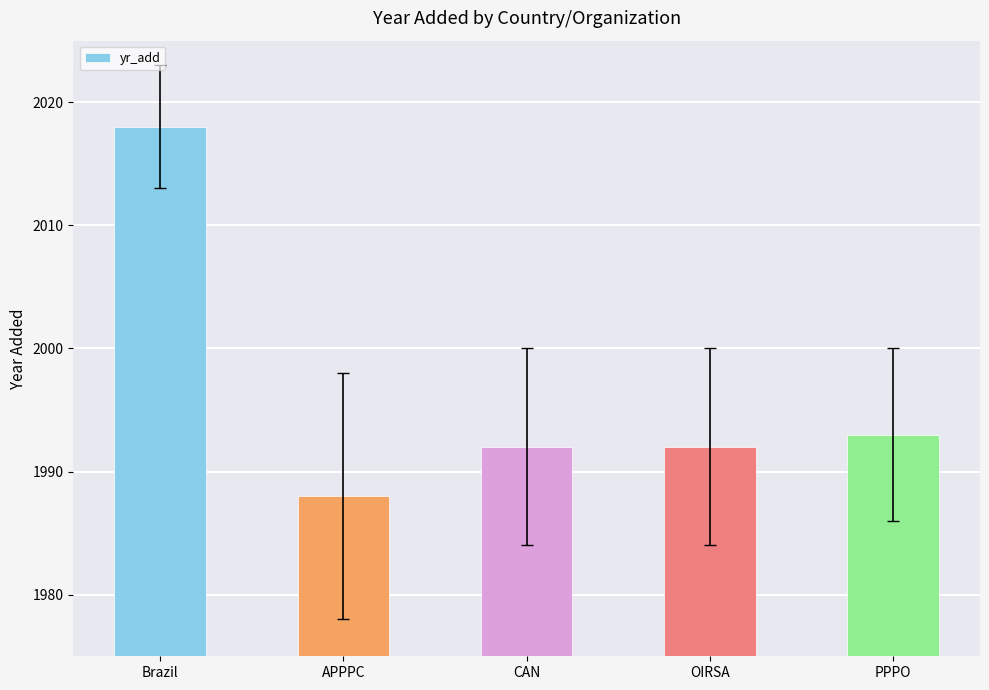

Reading left to right, list all the values displayed in this chart.

Brazil=2018	APPPC=1988	CAN=1992	OIRSA=1992	PPPO=1993